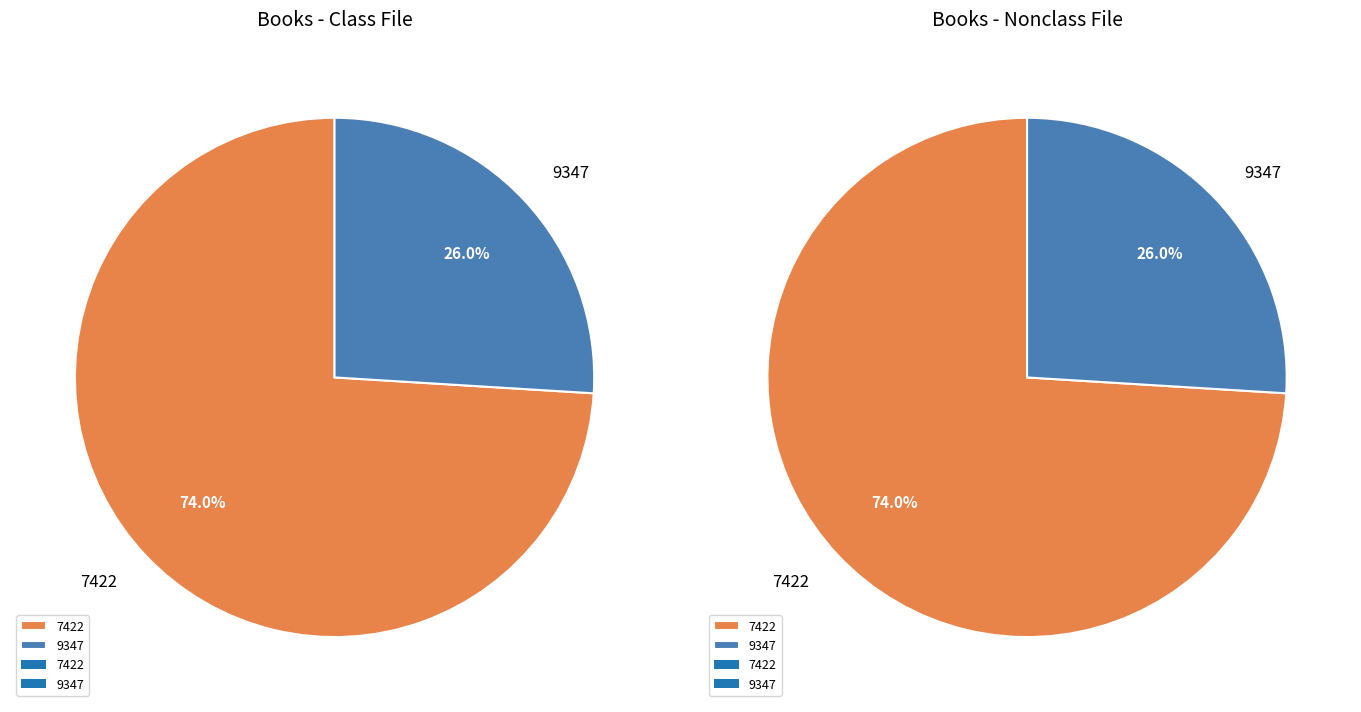

Rank the categories by value from highest to lowest.

7422, 9347